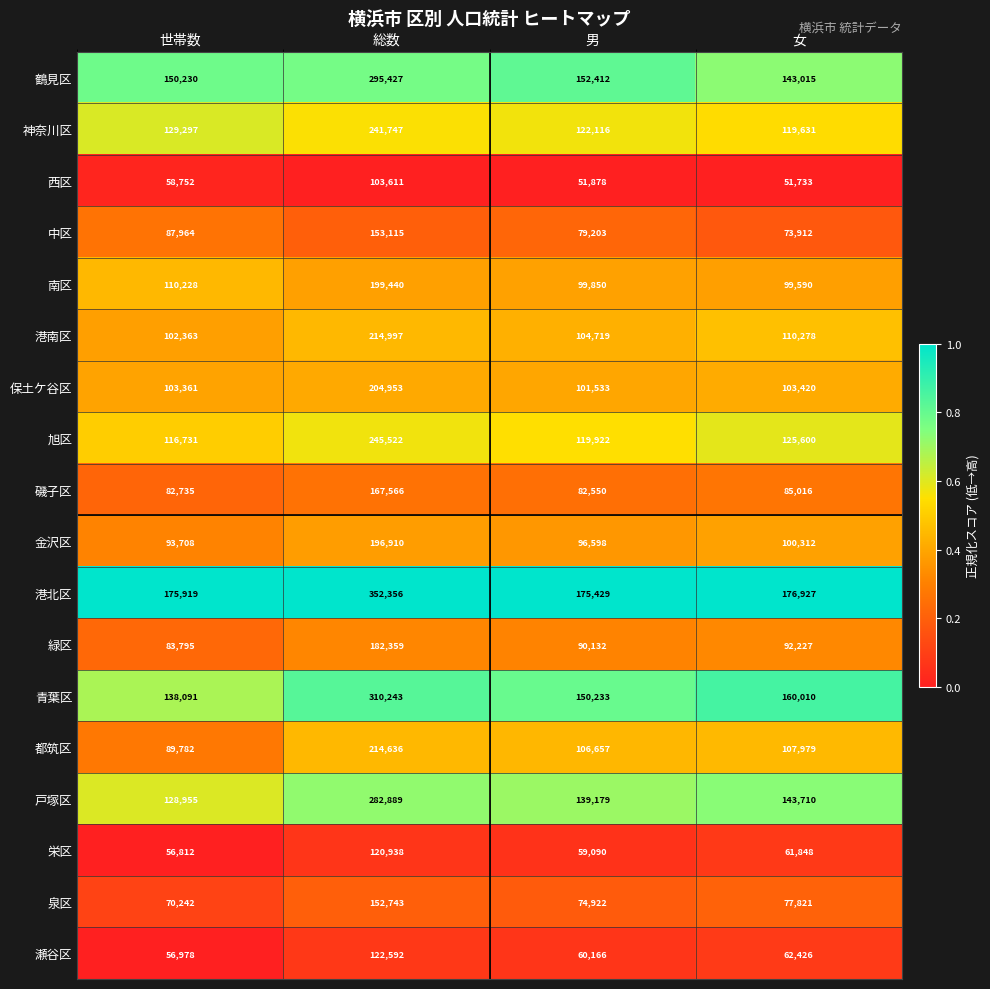

The 緑区 series shows 285639 at 総数. True or false?

False